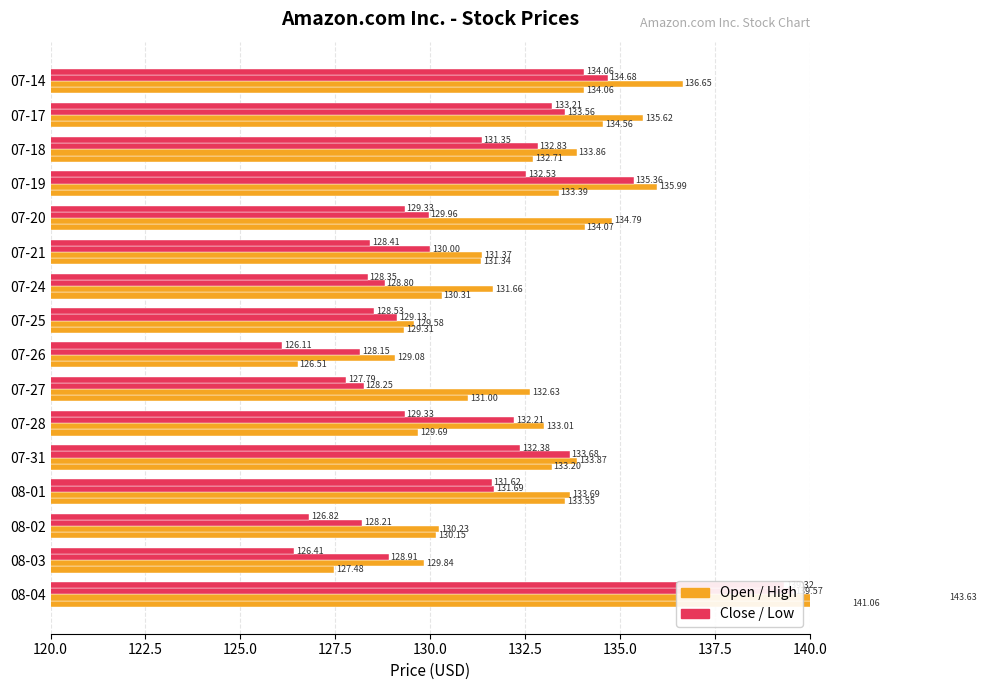

Rank the series at 07-17 from lowest to highest value.

Low, Close, Open, High